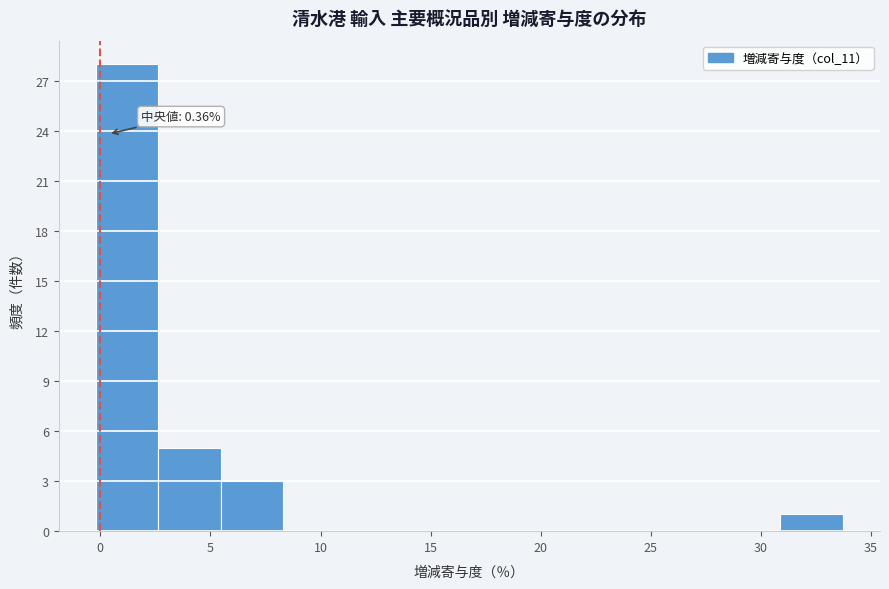

Over which range of the x-axis is the bar tallest?

0.0 to 2.5